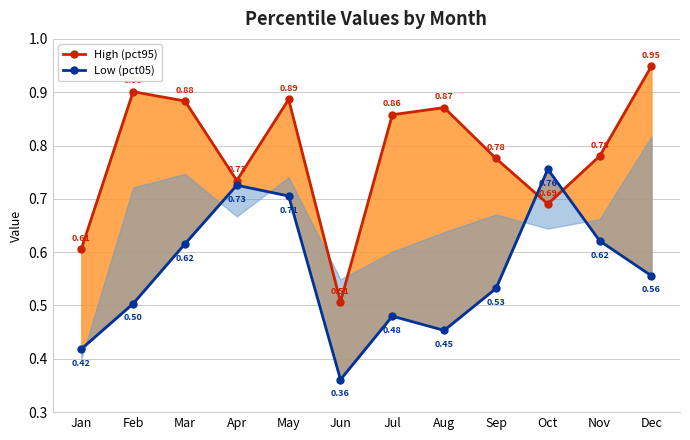

Which series ends up on top after the final intersection of High (pct95) and Low (pct05)?

High (pct95)